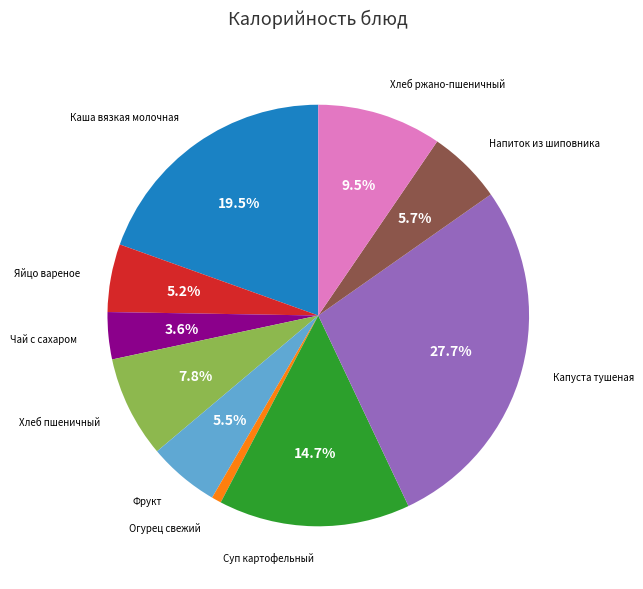

Is there any slice that represents more than half of the pie?

No